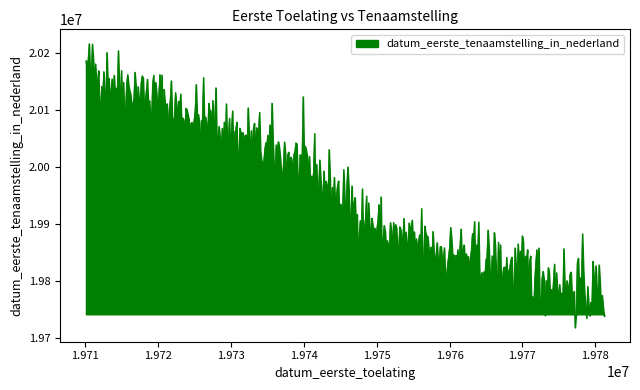

What is the smallest value displayed?

19717964.7